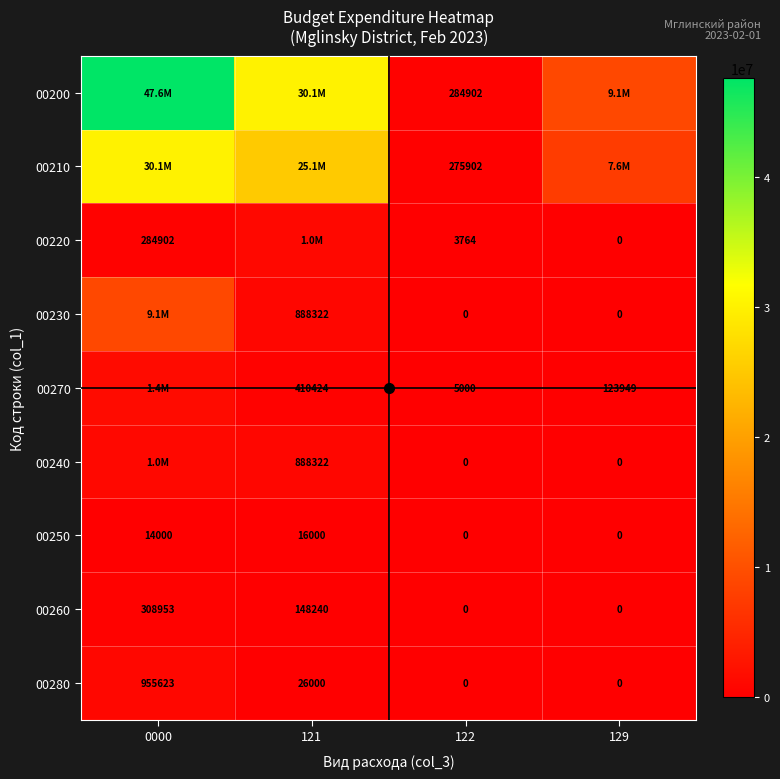

Which series changed the most between 0000 and 122?

00200